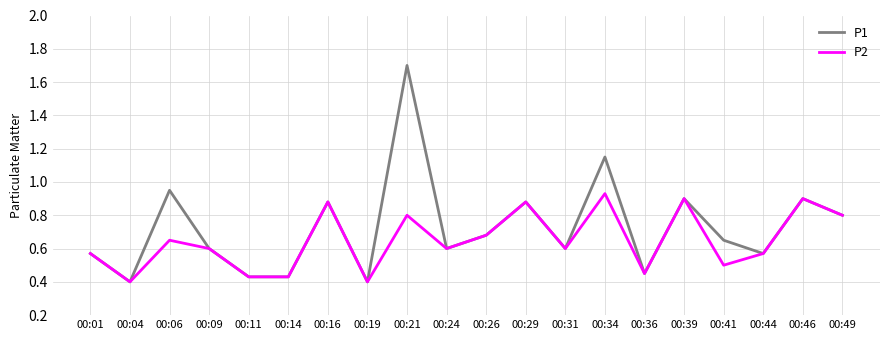

What are all the series names shown in the legend?

P1, P2